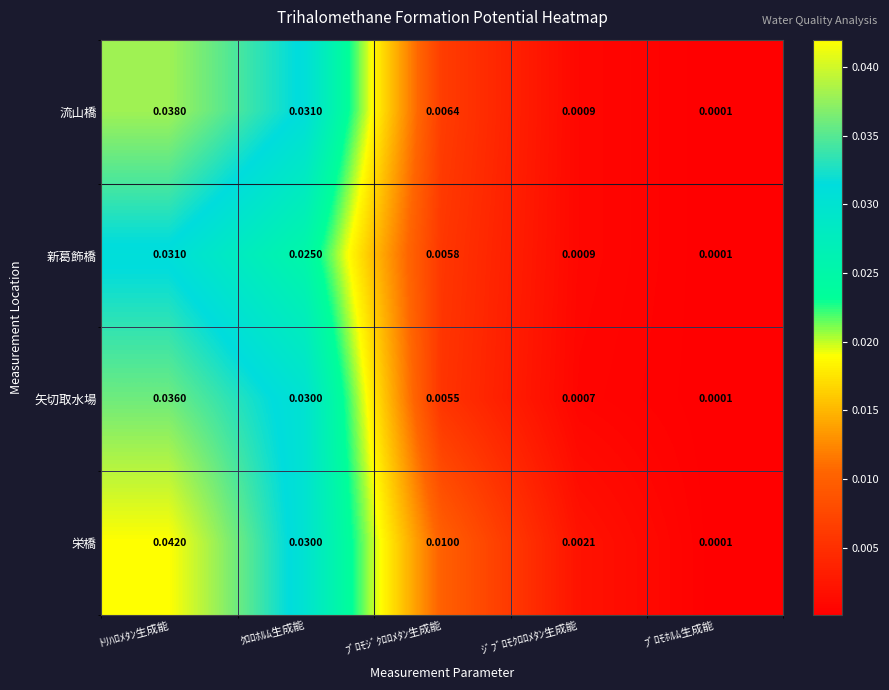

List the labels in order of 栄橋 value, largest first.

ﾄﾘﾊﾛﾒﾀﾝ生成能, ｸﾛﾛﾎﾙﾑ生成能, ﾌﾞﾛﾓｼﾞｸﾛﾛﾒﾀﾝ生成能, ｼﾞﾌﾞﾛﾓｸﾛﾛﾒﾀﾝ生成能, ﾌﾞﾛﾓﾎﾙﾑ生成能